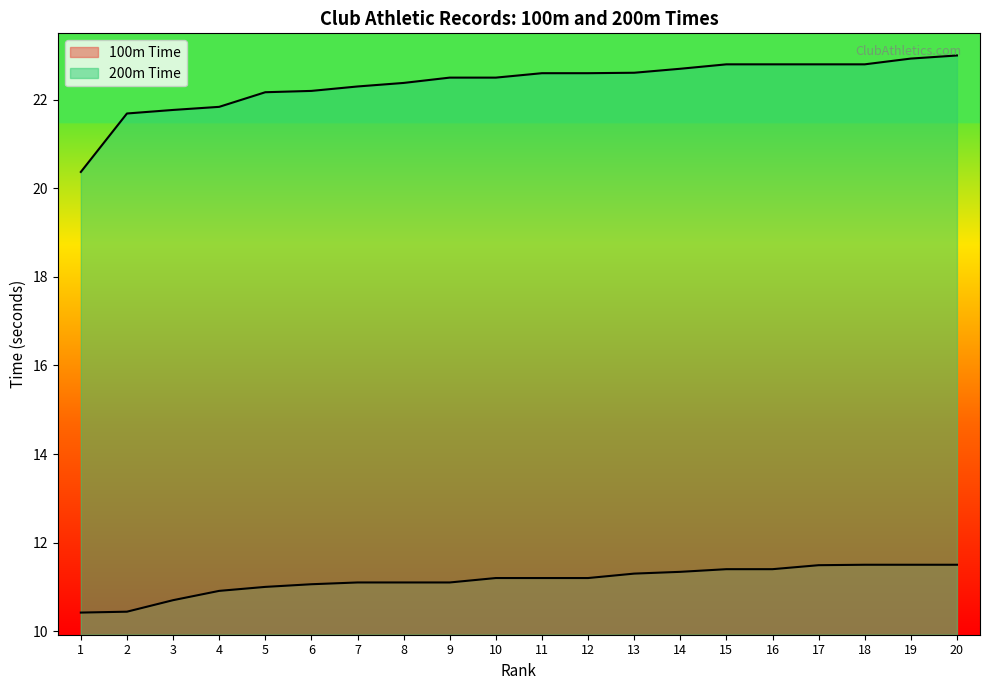

Reading left to right, what are all the values shown in this chart?

100m Time: 10.4	10.4	10.7	10.9	11.0	11.1	11.1	11.1	11.1	11.2	11.2	11.2	11.3	11.3	11.4	11.4	11.5	11.5	11.5	11.5
200m Time: 20.4	21.7	21.8	21.8	22.2	22.2	22.3	22.4	22.5	22.5	22.6	22.6	22.6	22.7	22.8	22.8	22.8	22.8	22.9	23.0